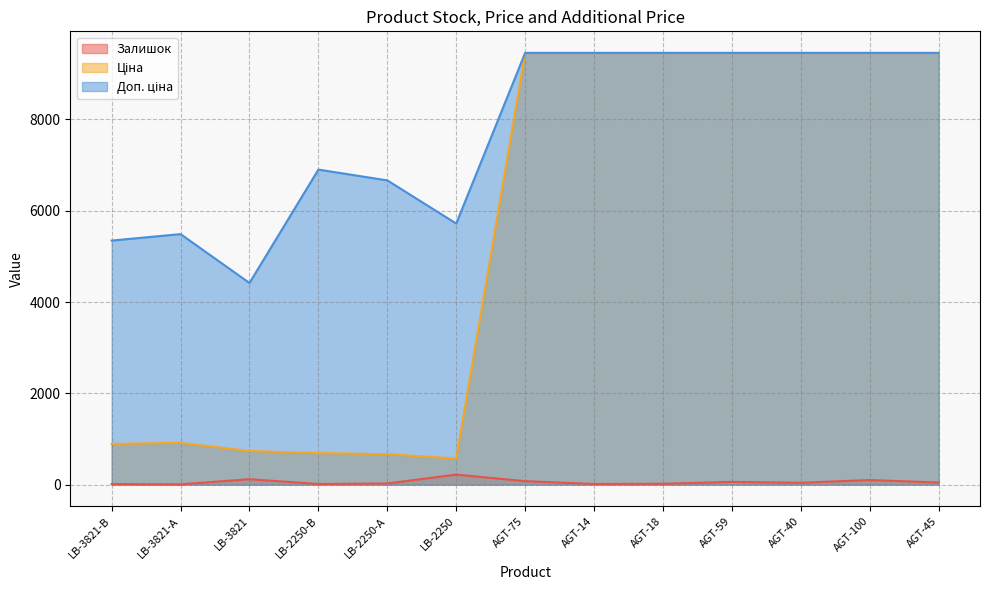

Is it true that Доп. ціна equals 4338.0 at AGT-40?

False